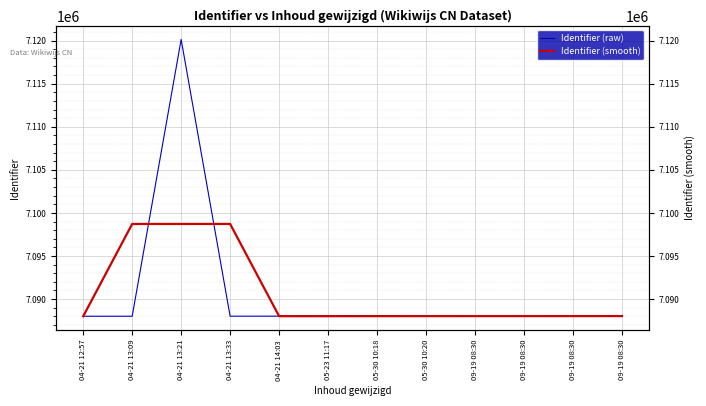

What is the maximum value for Identifier (raw)?

7120139.0